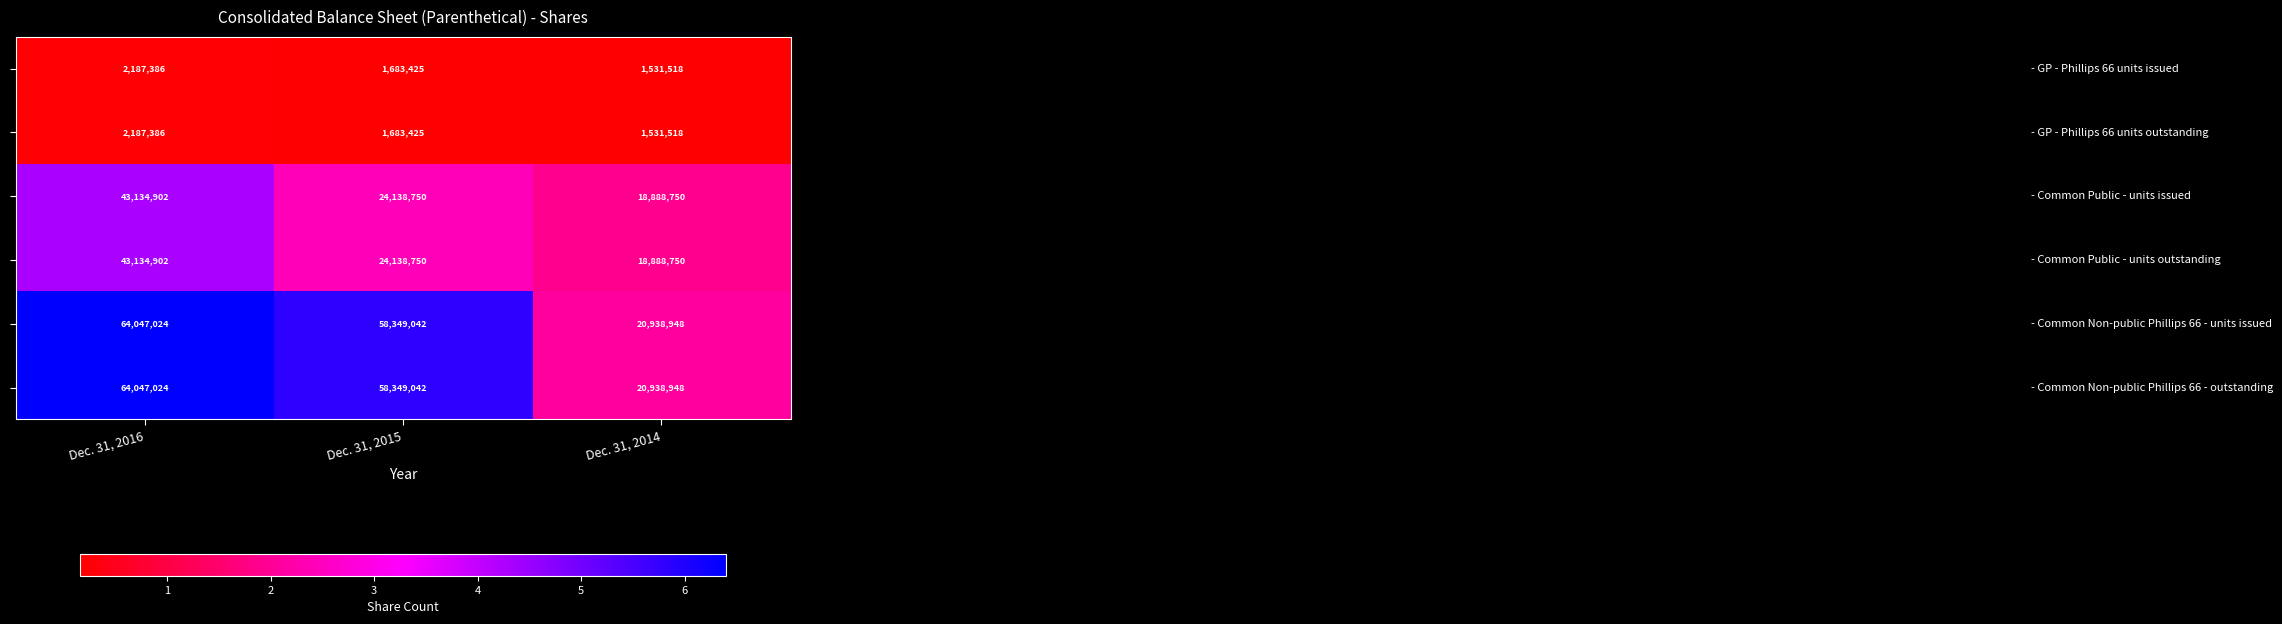

At which category is the sum across all series the highest?

Dec. 31, 2016